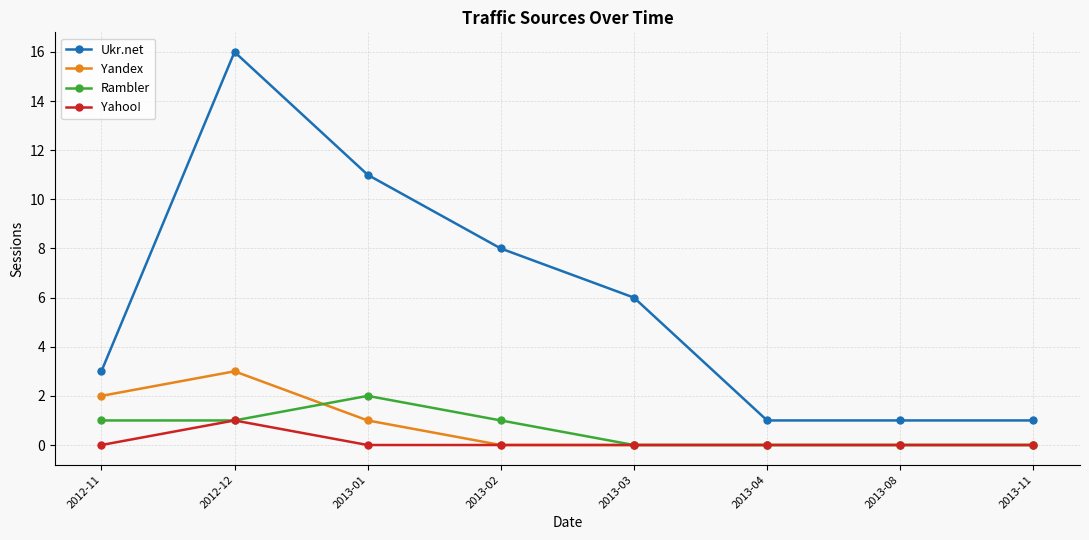

Which series has the widest spread of values?

Ukr.net